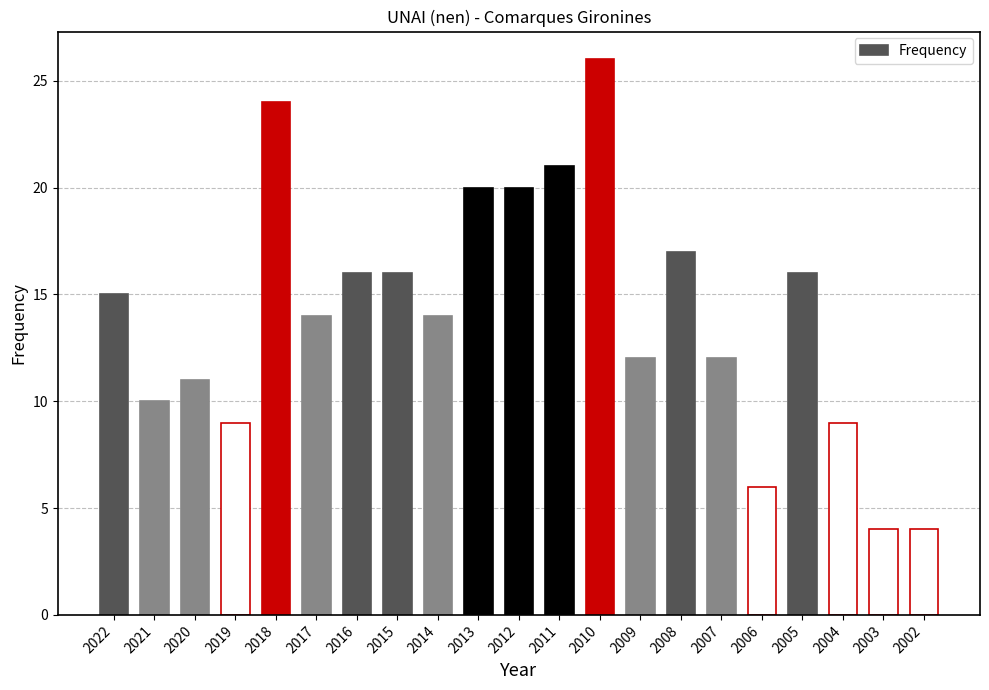

What is the ratio of the value at 2005 to the value at 2008?

0.9